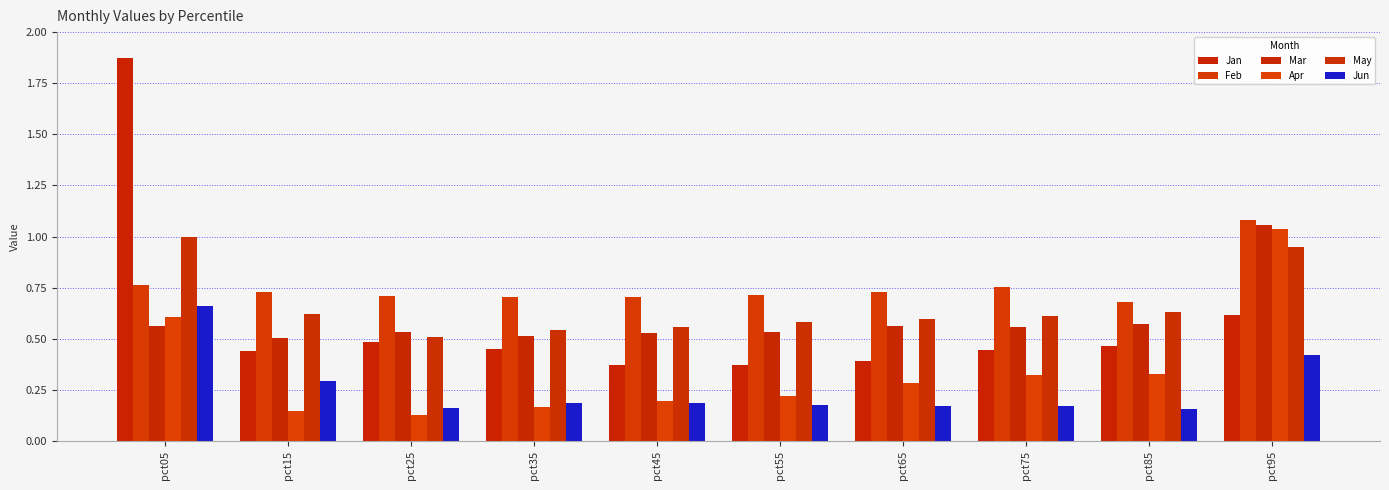

Reading right to left, transcribe all the data shown in this chart.

Jan: pct95=0.6	pct85=0.5	pct75=0.4	pct65=0.4	pct55=0.4	pct45=0.4	pct35=0.5	pct25=0.5	pct15=0.4	pct05=1.9
Feb: pct95=1.1	pct85=0.7	pct75=0.8	pct65=0.7	pct55=0.7	pct45=0.7	pct35=0.7	pct25=0.7	pct15=0.7	pct05=0.8
Mar: pct95=1.1	pct85=0.6	pct75=0.6	pct65=0.6	pct55=0.5	pct45=0.5	pct35=0.5	pct25=0.5	pct15=0.5	pct05=0.6
Apr: pct95=1.0	pct85=0.3	pct75=0.3	pct65=0.3	pct55=0.2	pct45=0.2	pct35=0.2	pct25=0.1	pct15=0.1	pct05=0.6
May: pct95=0.9	pct85=0.6	pct75=0.6	pct65=0.6	pct55=0.6	pct45=0.6	pct35=0.5	pct25=0.5	pct15=0.6	pct05=1.0
Jun: pct95=0.4	pct85=0.2	pct75=0.2	pct65=0.2	pct55=0.2	pct45=0.2	pct35=0.2	pct25=0.2	pct15=0.3	pct05=0.7